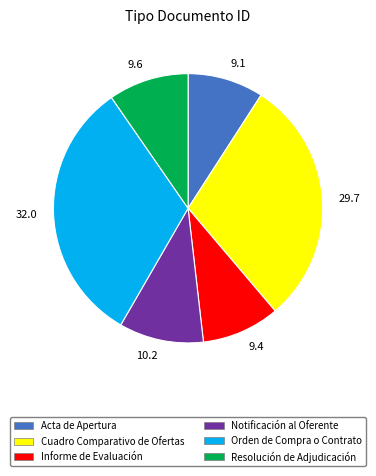

Do 32.0 and 9.6 together represent more than half of the pie?

No